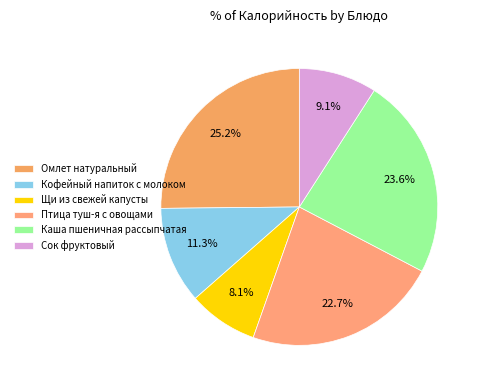

True or false: Каша пшеничная рассыпчатая accounts for 38% of the total.

False